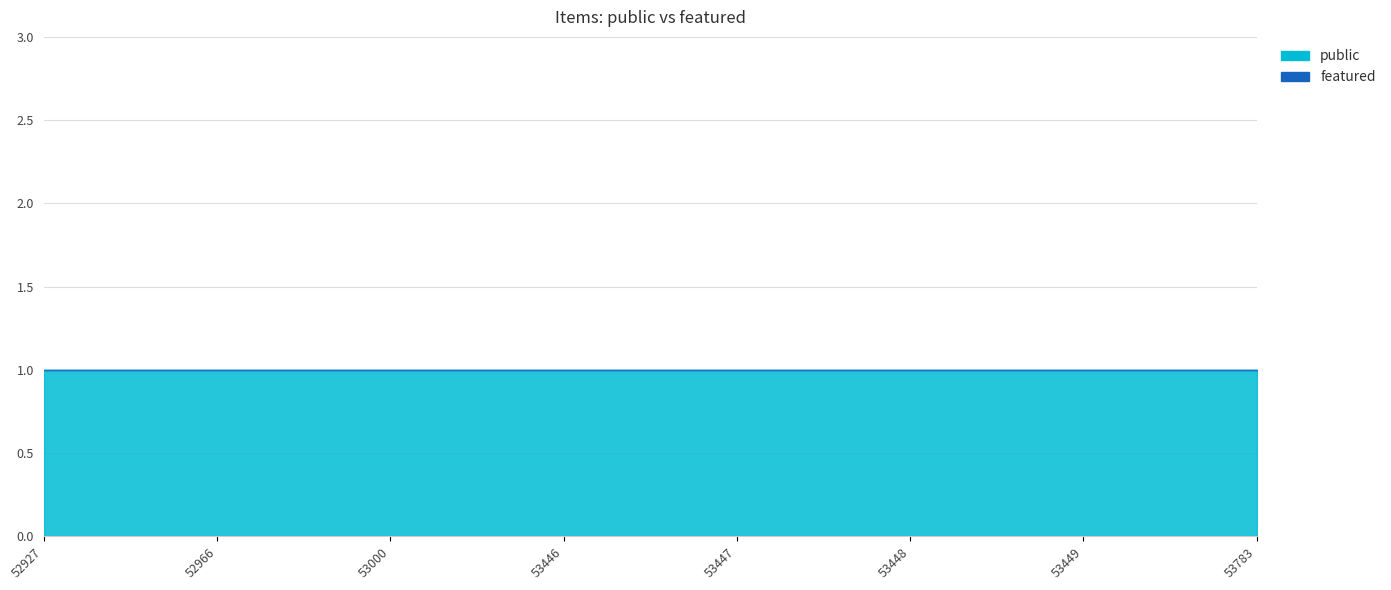

True or false: featured and public cross at least once.

False